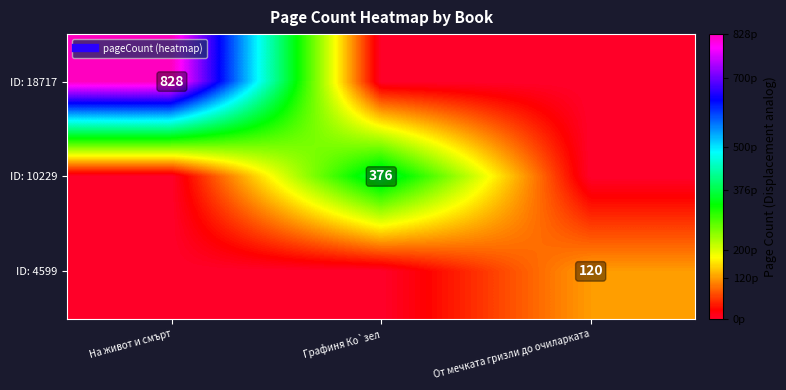

What is the total value across all series at От мечката гризли до очиларката?

120